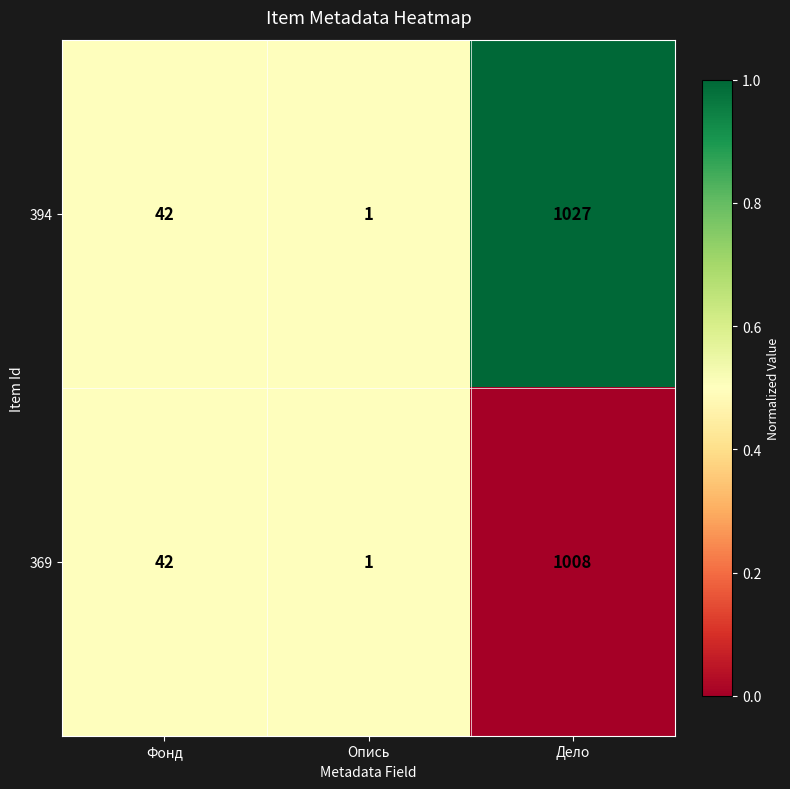

Reading left to right, extract all data points from this chart.

394: Фонд=42	Опись=1	Дело=1027
369: Фонд=42	Опись=1	Дело=1008